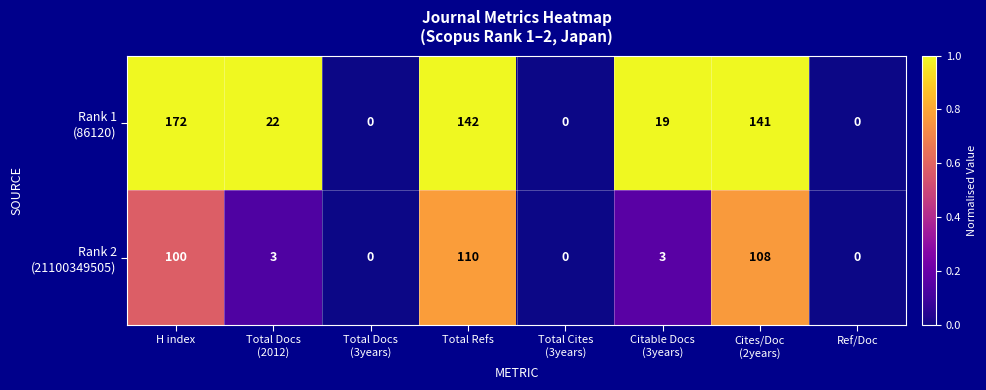

Which label corresponds to the largest value in the chart?

H index